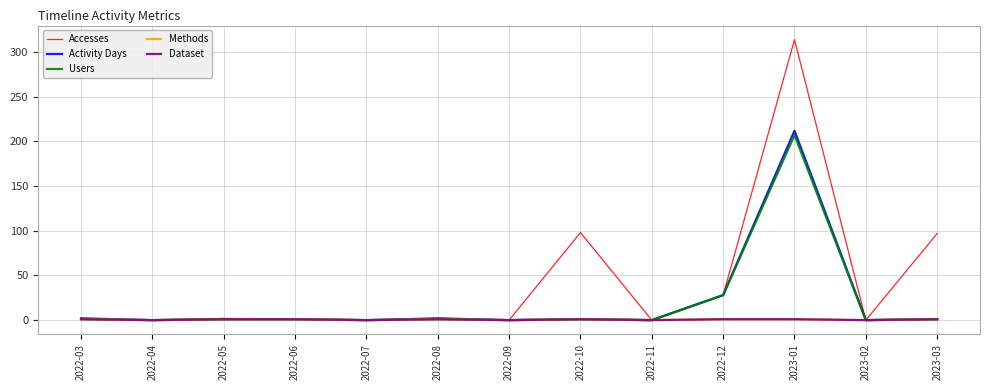

Does the chart display data point markers on the line(s)?

No